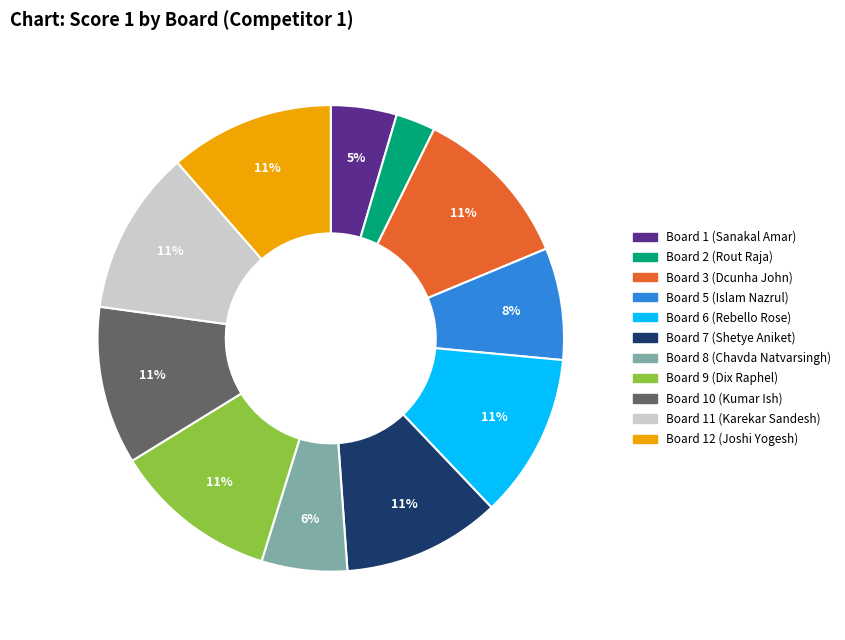

To the nearest percent, what is the average slice percentage?

9%